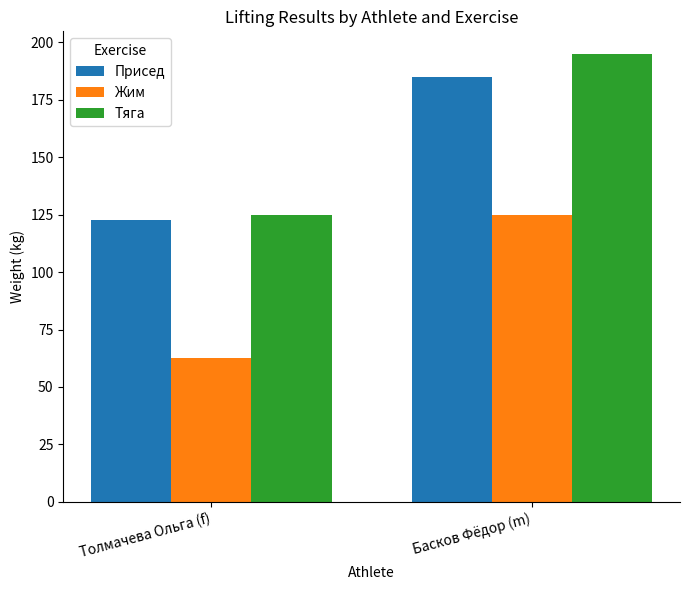

What is the label of the 1st bar from the right?

Басков Фёдор (m)